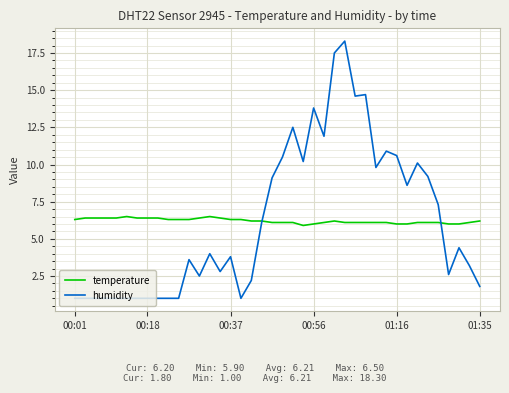

How many lines are shown in the chart?

2